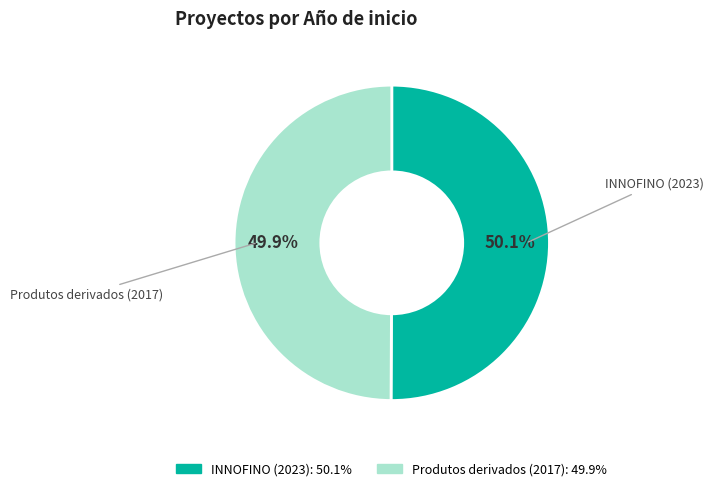

Is there any slice that represents more than half of the pie?

Yes